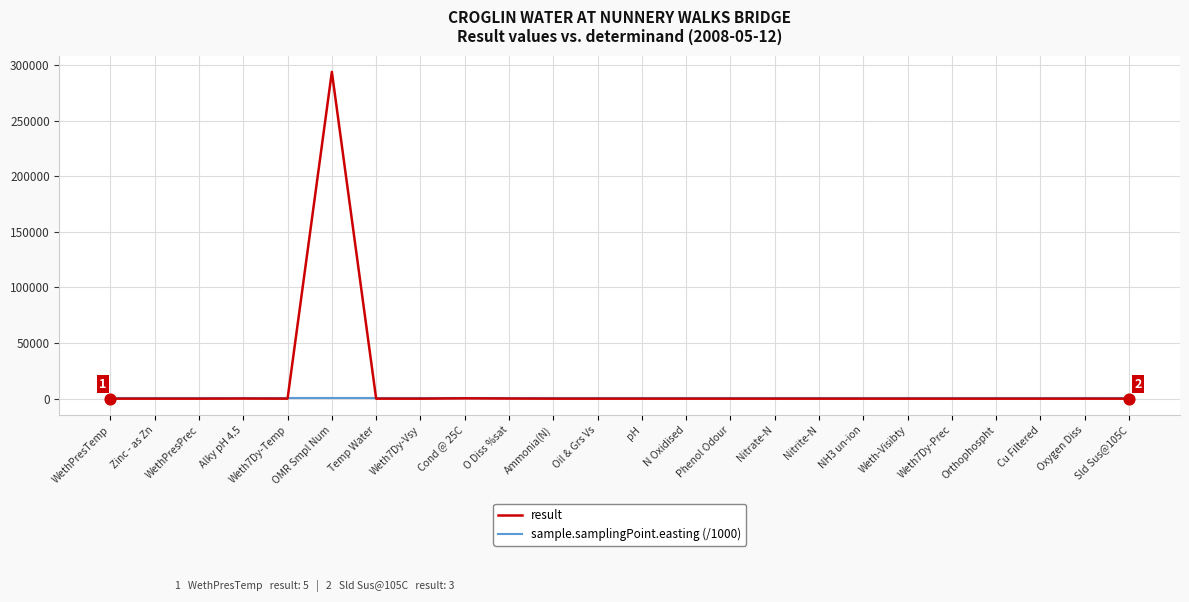

At how many categories does at least one series exceed 33153?

1